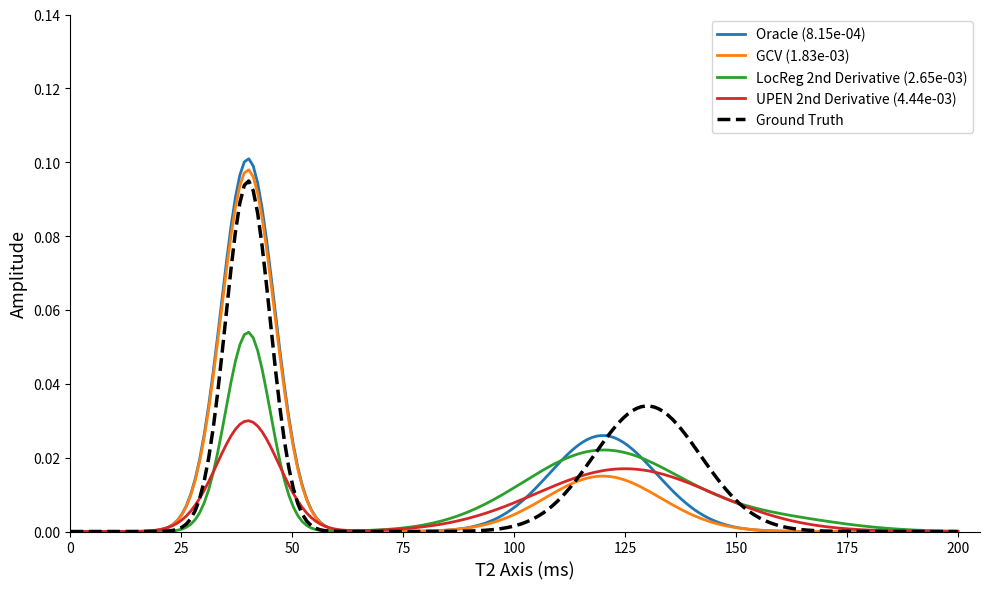

What is the sum of all Oracle (8.15e-04) values?

2.3